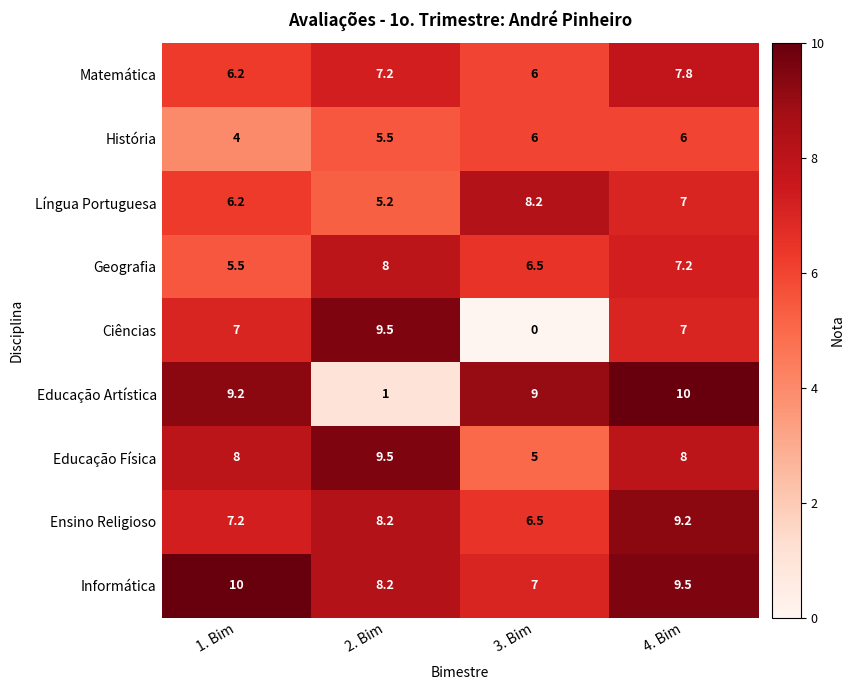

What is the sum of the Ciências values at 1. Bim and 3. Bim?

7.0